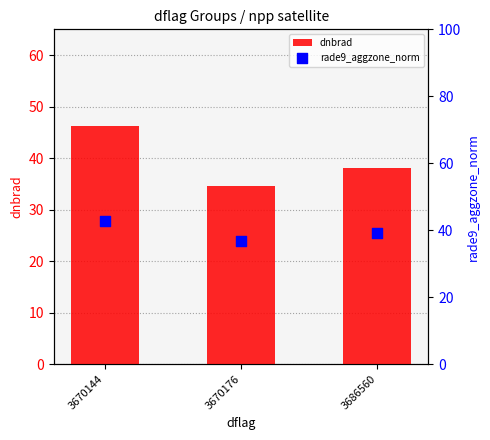

What are all the series names shown in the legend?

dnbrad, rade9_aggzone_norm